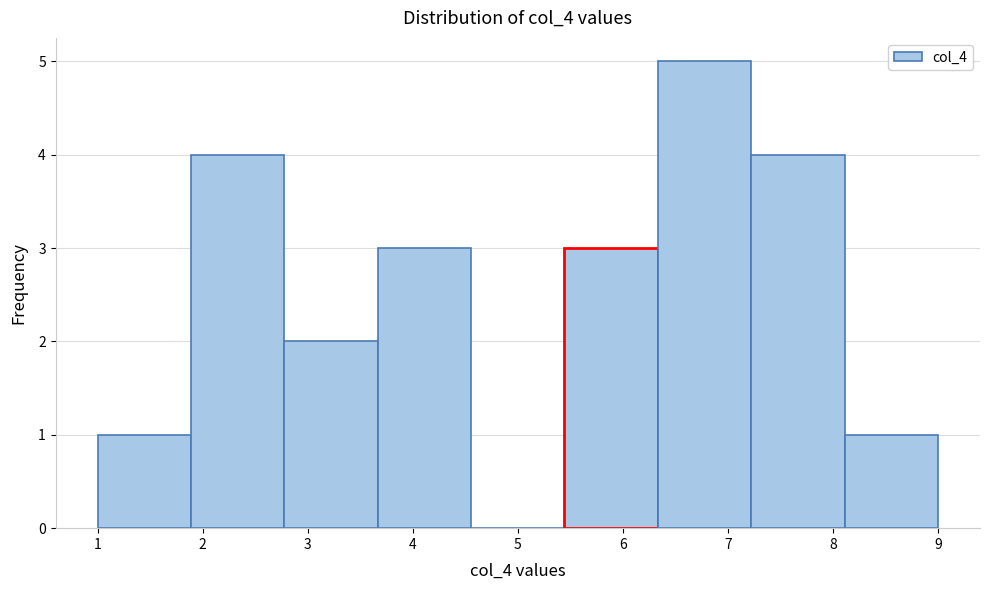

What is the height of the bar covering 3.7 to 4.6 on the x-axis? Neither the bar edges nor the heights are printed on the chart, so give them approximately, as read against the axes.

3